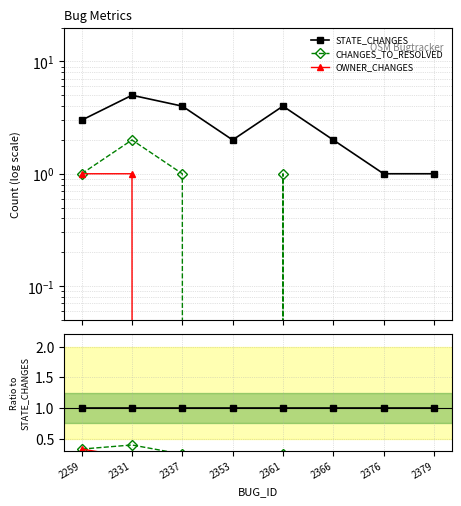

Which category has the lowest value in the CHANGES_TO_RESOLVED series?

2353